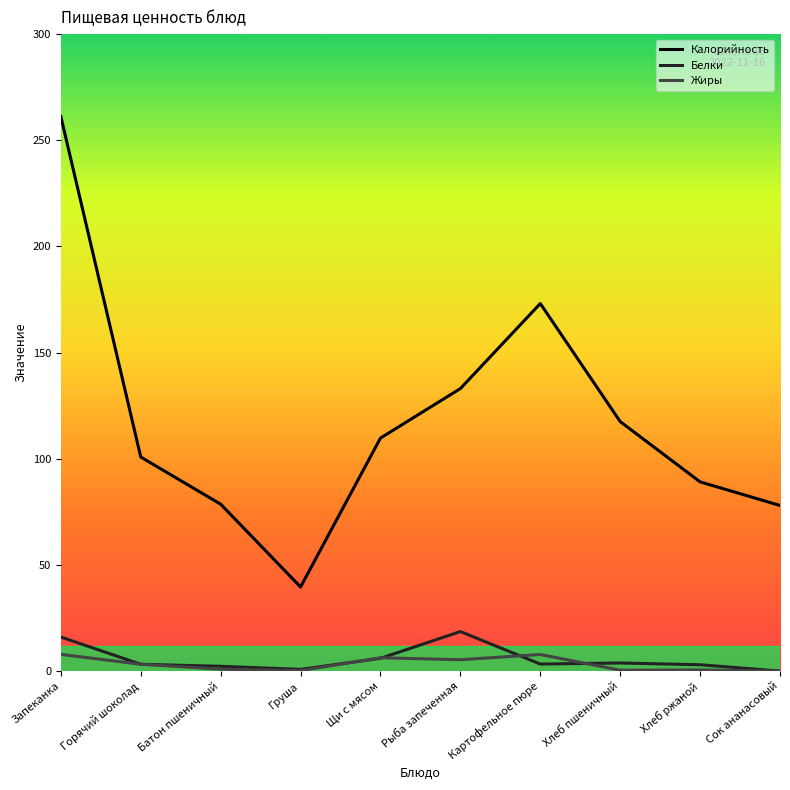

The Калорийность series shows 76.4 at Щи с мясом. True or false?

False